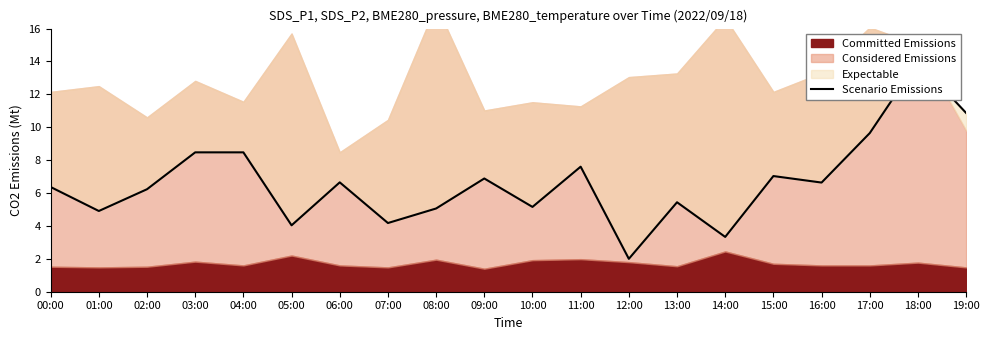

Reading right to left, transcribe all the data shown in this chart.

19:00=10.9	18:00=14.0	17:00=9.6	16:00=6.6	15:00=7.0	14:00=3.3	13:00=5.4	12:00=2.0	11:00=7.6	10:00=5.2	09:00=6.9	08:00=5.1	07:00=4.2	06:00=6.7	05:00=4.0	04:00=8.5	03:00=8.5	02:00=6.2	01:00=4.9	00:00=6.4